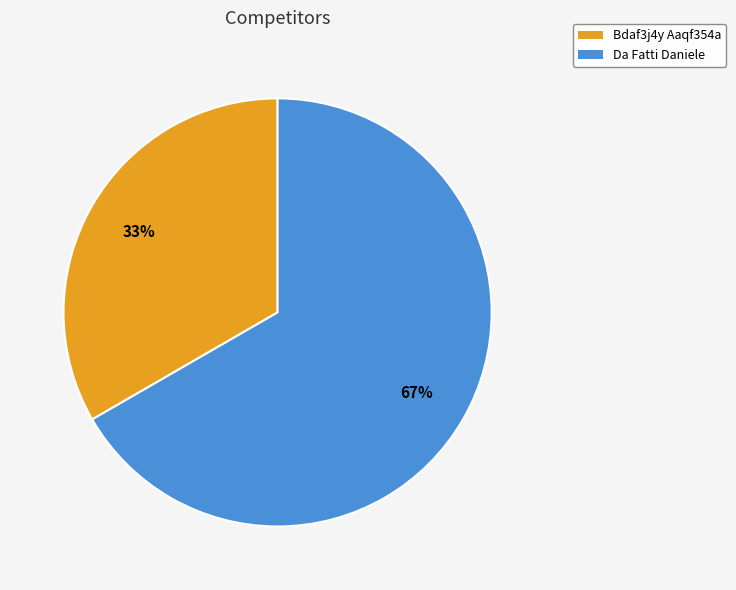

To the nearest percent, what is the average slice percentage?

50%